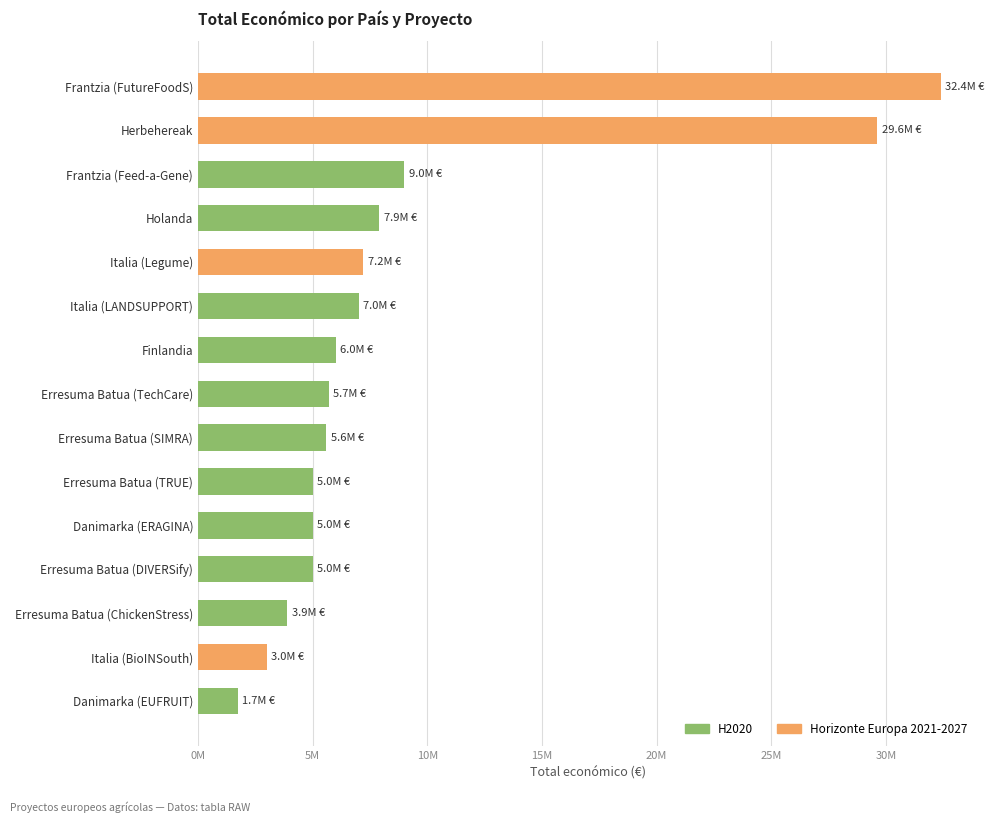

Are the bars grouped side by side (vs. stacked)?

No